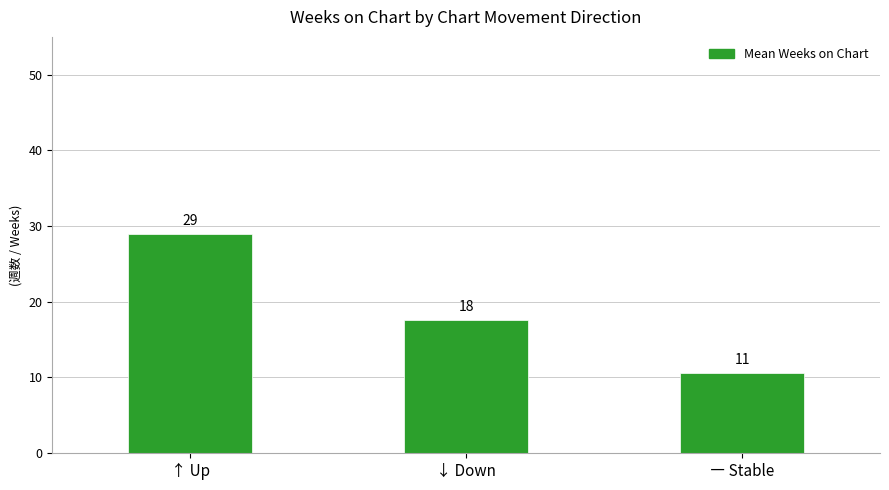

Are the bars horizontal?

No